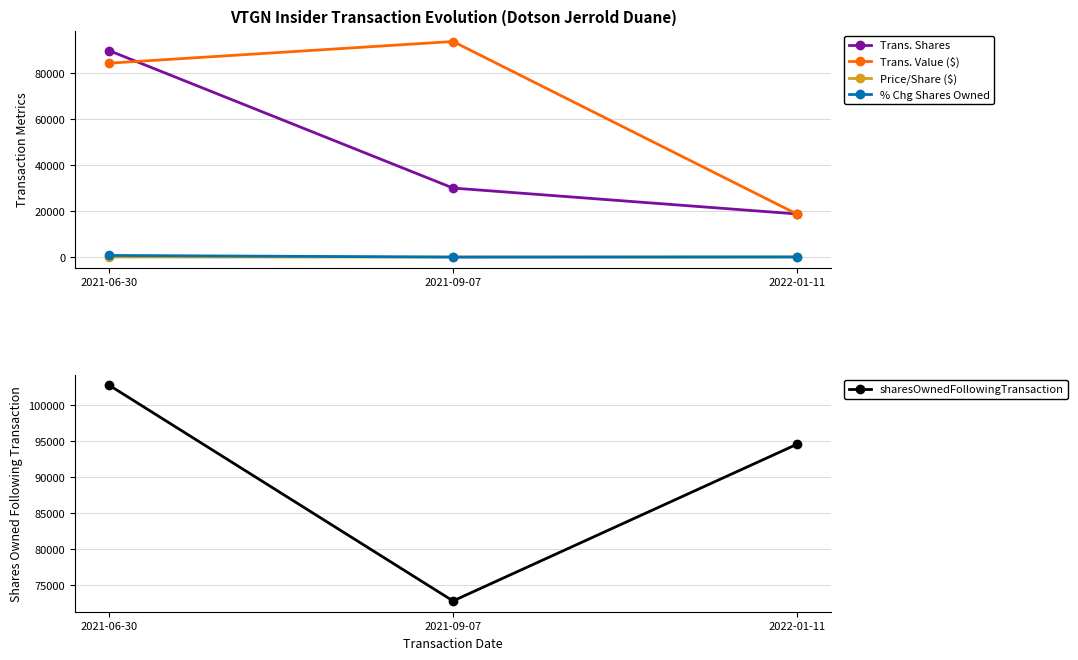

What is the lowest value of the sharesOwnedFollowingTransaction series?

72786